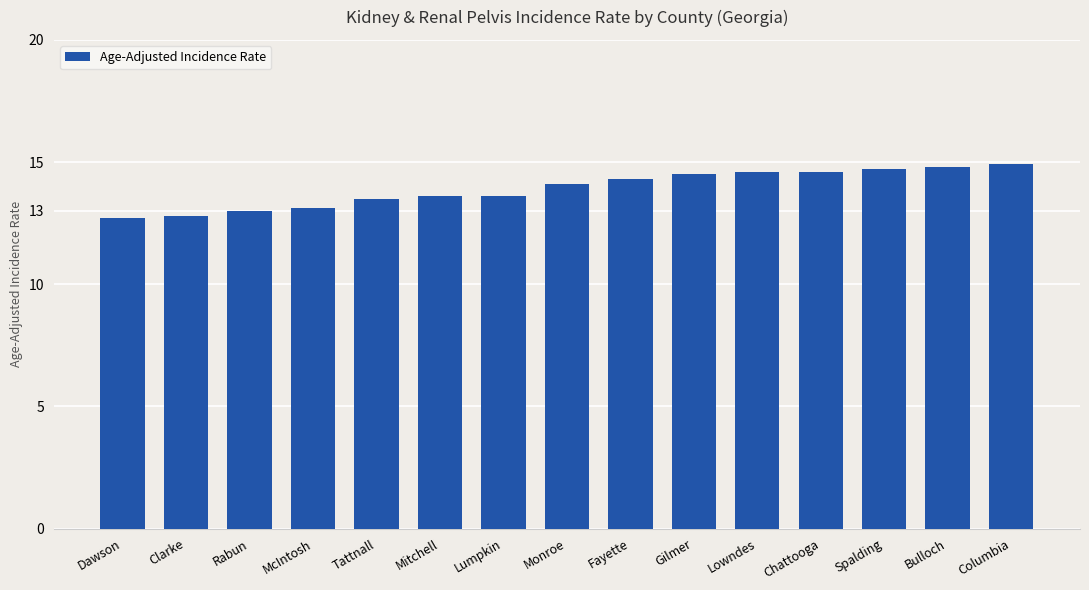

How many values exceed 14?

8